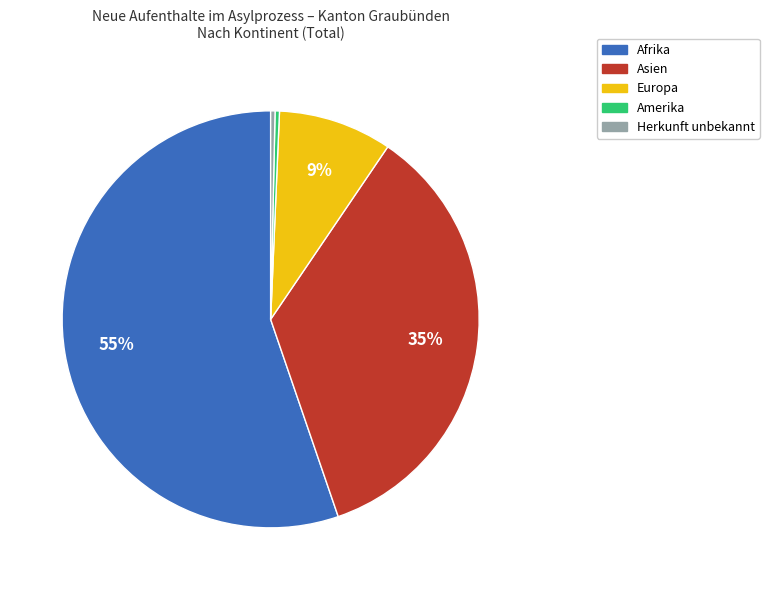

To the nearest percent, what is the average slice percentage?

20%